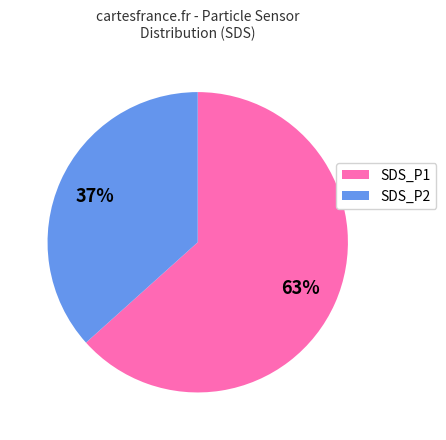

Which category has the biggest portion of the pie?

SDS_P1